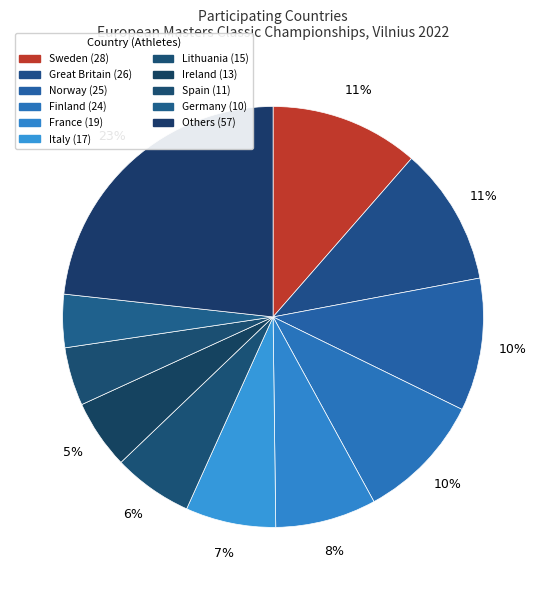

What is the largest slice in the pie chart?

Sweden